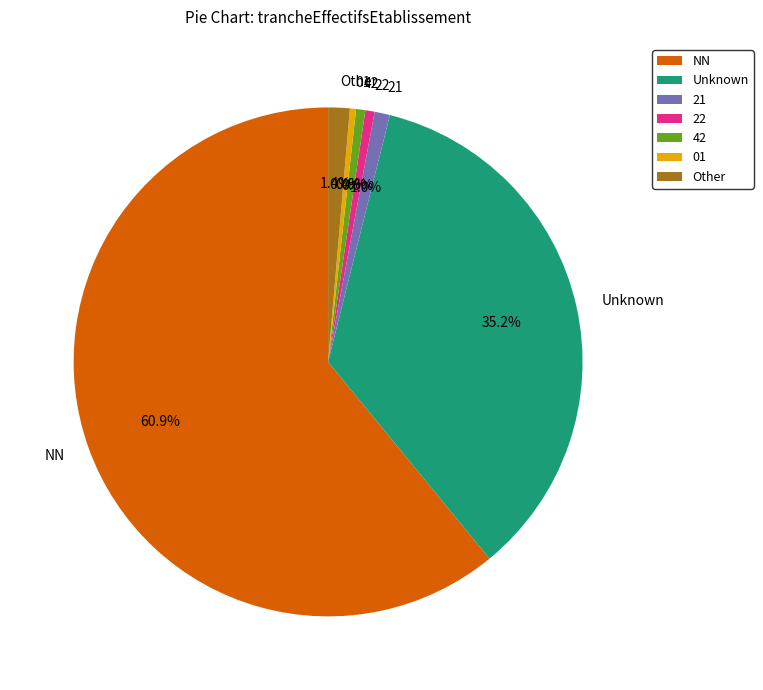

What is the majority slice?

NN